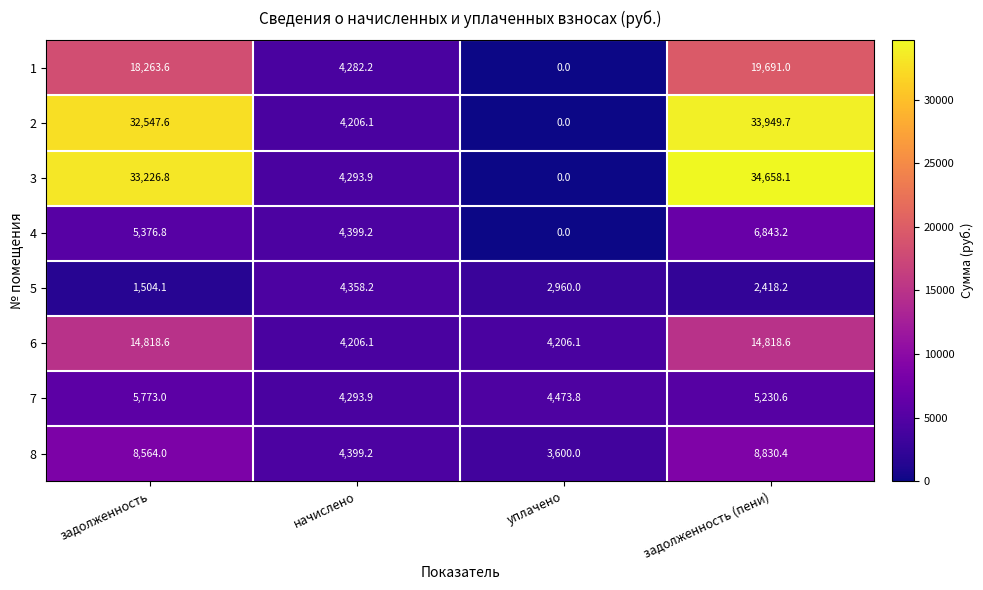

What is the difference between the maximum and minimum values in the 3 series?

34658.1